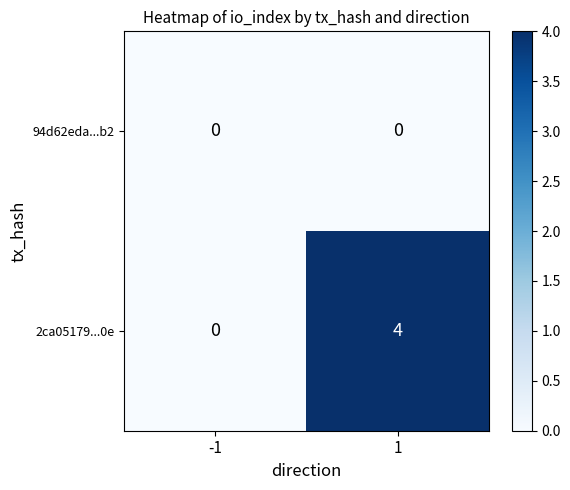

Between -1 and 1, which series saw the biggest shift?

2ca05179...0e